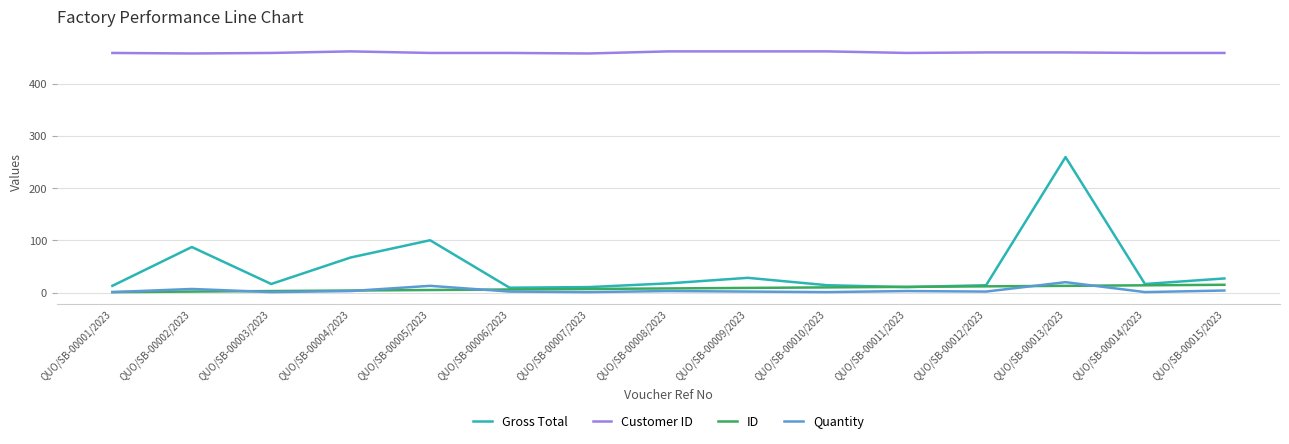

Which series has the largest total across all categories?

Customer ID